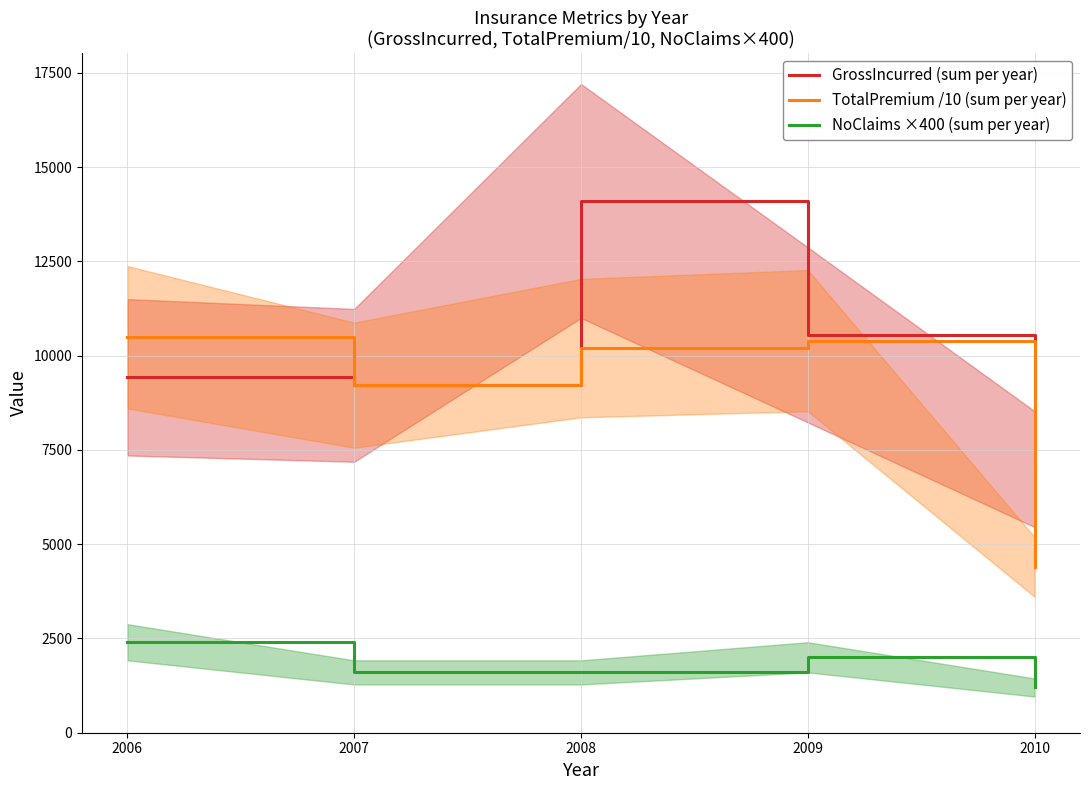

What value does the NoClaims ×400 (sum per year) series have at 2007?

1600.0